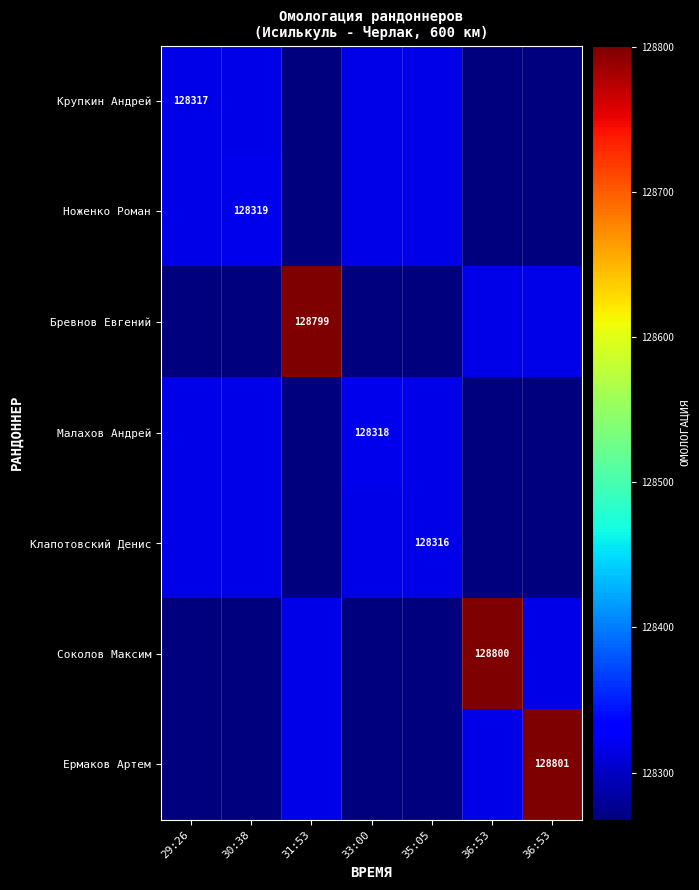

Which series has the largest total across all categories?

Ермаков Артем